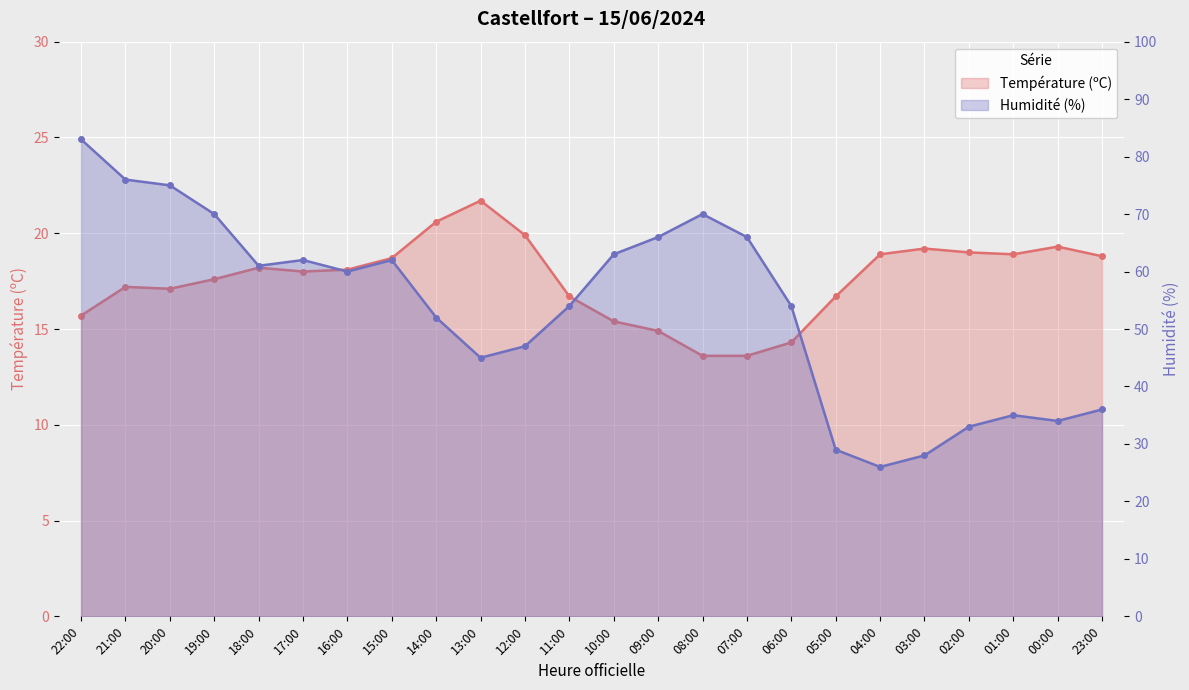

What is the label of the 6th point from the right?

04:00